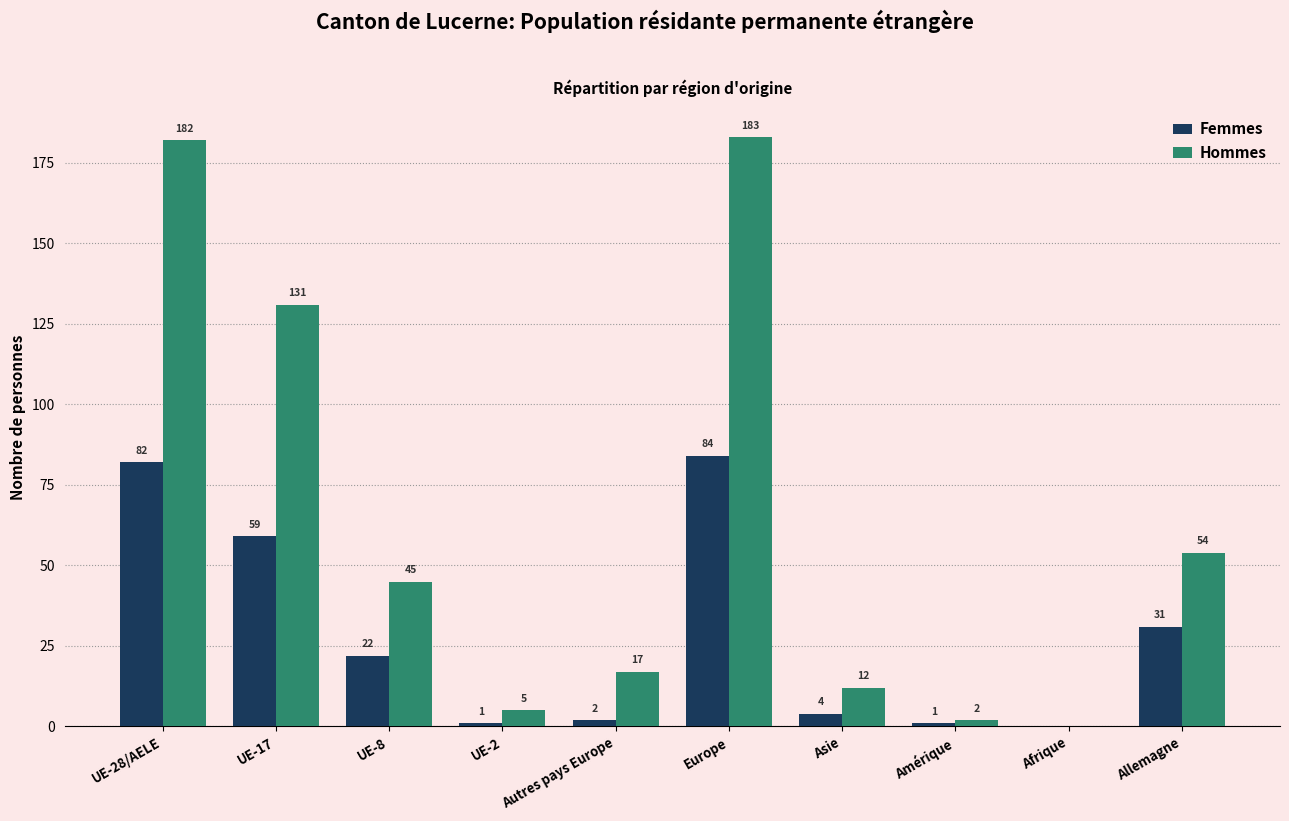

True or false: Femmes has a value of 8 at UE-8.

False